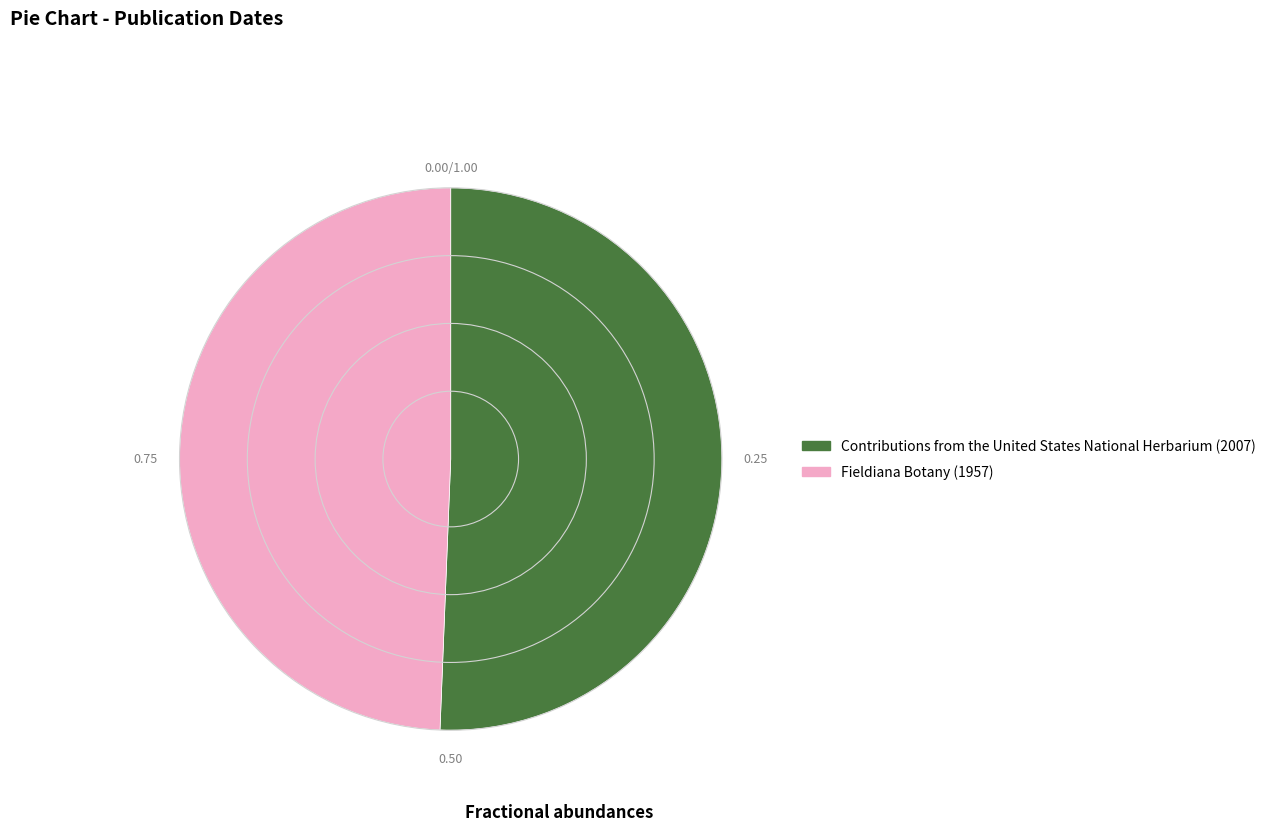

Do Contributions from the United States National Herbarium (2007) and Fieldiana Botany (1957) together represent more than half of the pie?

Yes